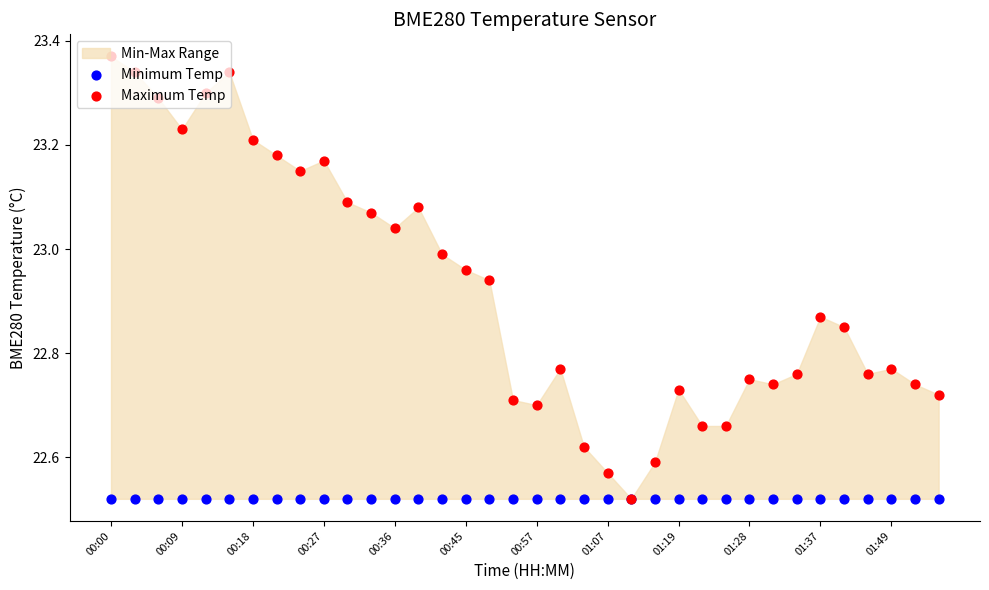

Which series reaches the maximum Y coordinate?

Maximum Temp